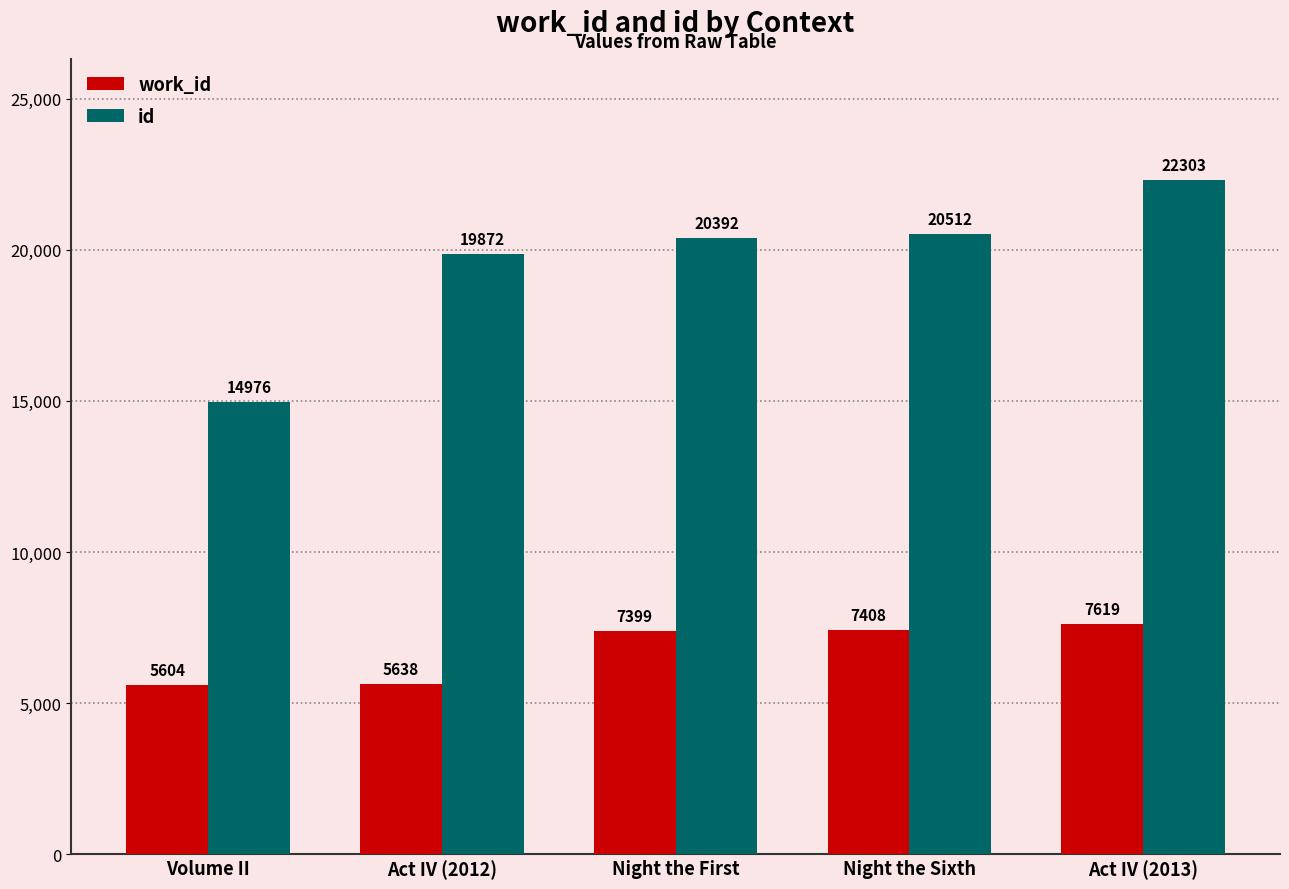

Reading left to right, what are all the values shown in this chart?

work_id: 5604	5638	7399	7408	7619
id: 14976	19872	20392	20512	22303